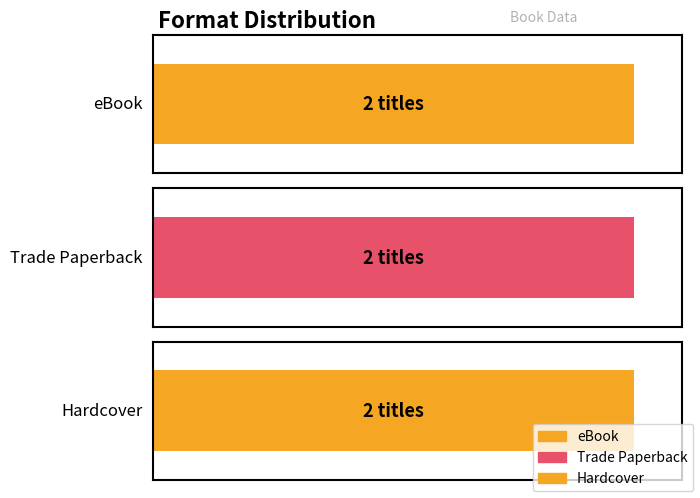

What are all the series names shown in the legend?

eBook, Trade Paperback, Hardcover